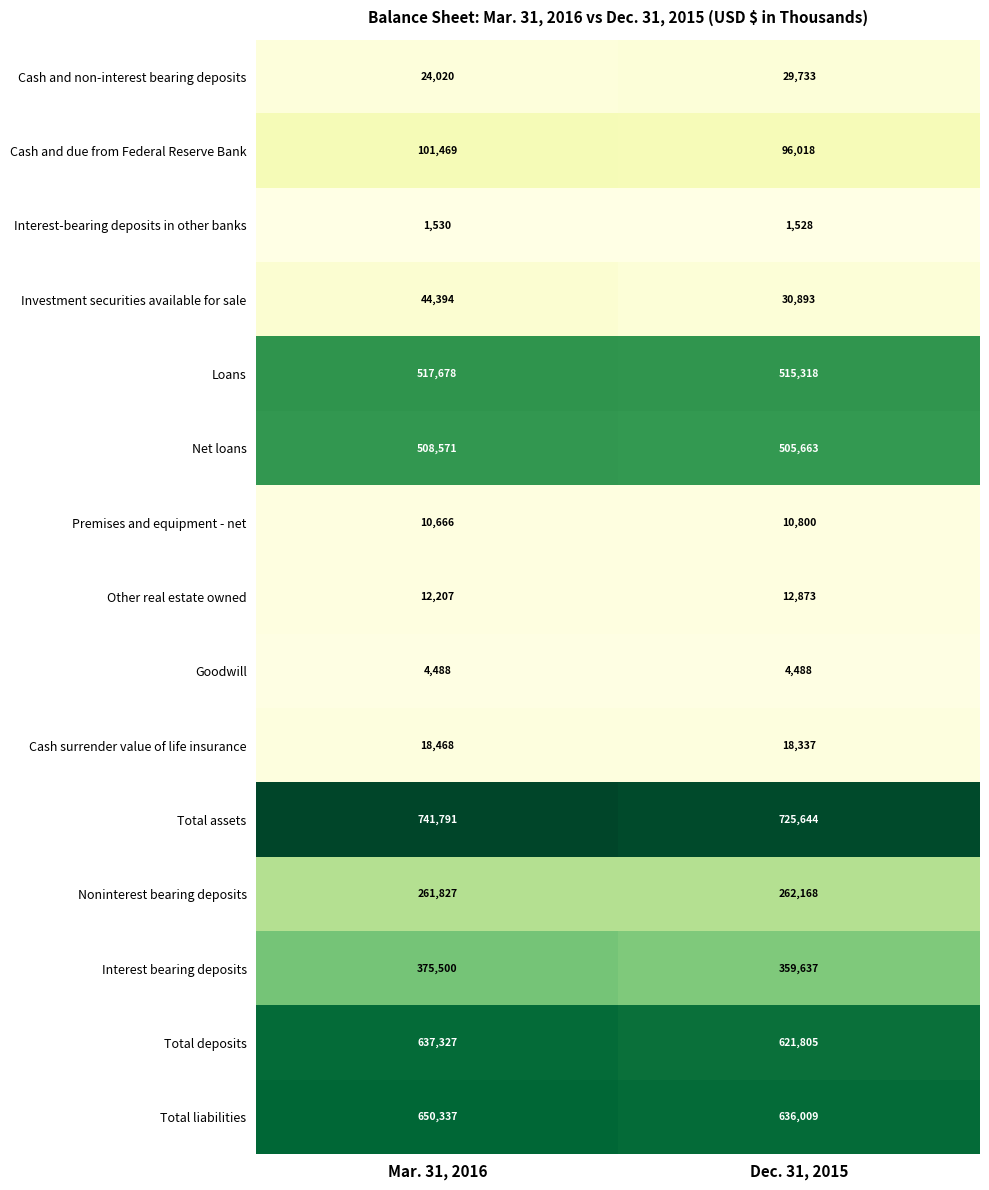

What is the sum of the Investment securities available for sale values at Dec. 31, 2015 and Mar. 31, 2016?

75287